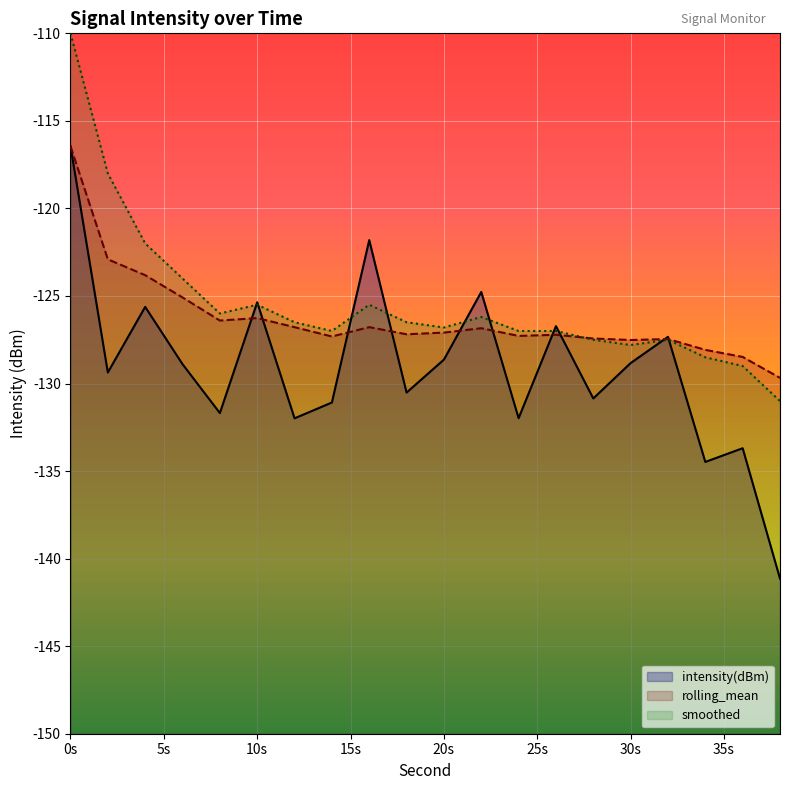

Is it true that intensity(dBm) equals -56.3 at 32?

False